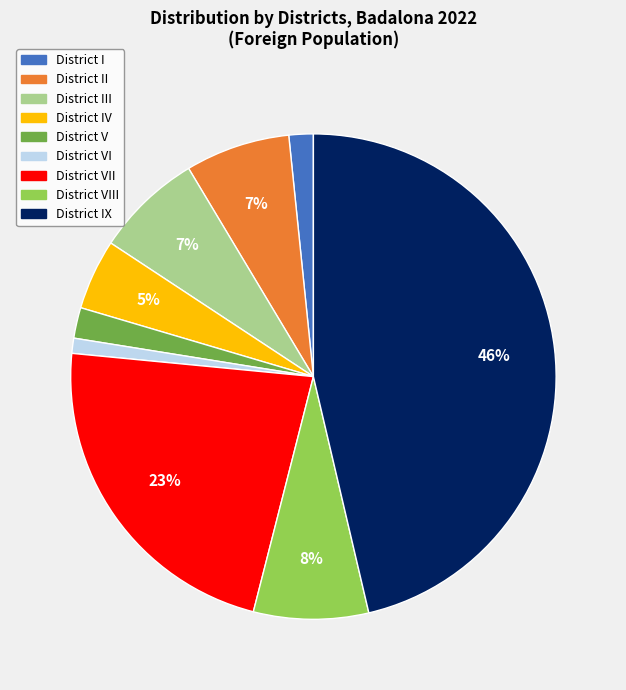

To the nearest percent, what is the difference between the largest and smallest slice percentages?

45%